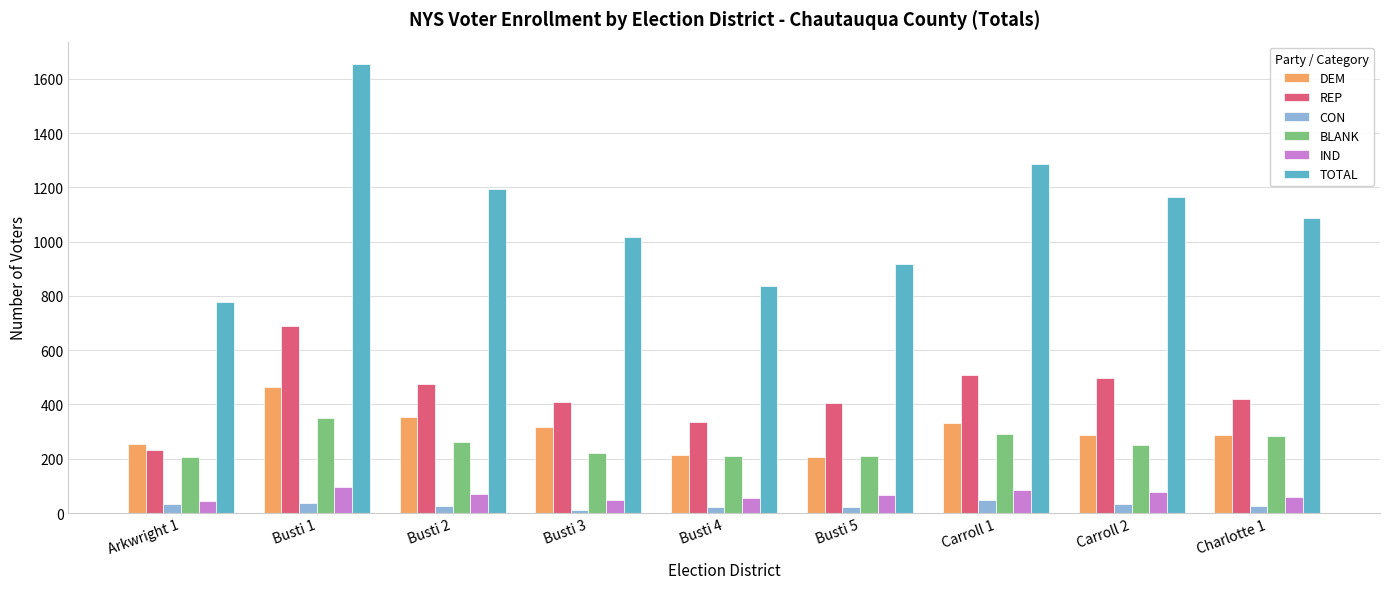

Rank the series by their maximum value, from highest to lowest.

TOTAL, REP, DEM, BLANK, IND, CON